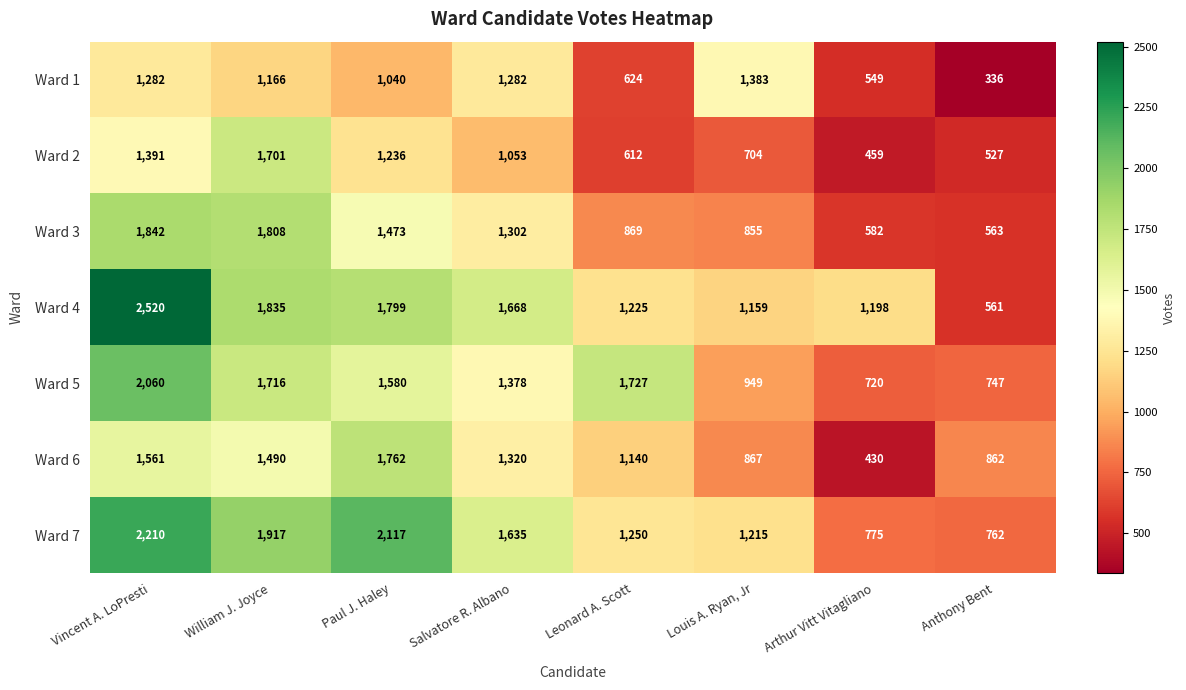

At which category is the sum across all series the highest?

Vincent A. LoPresti